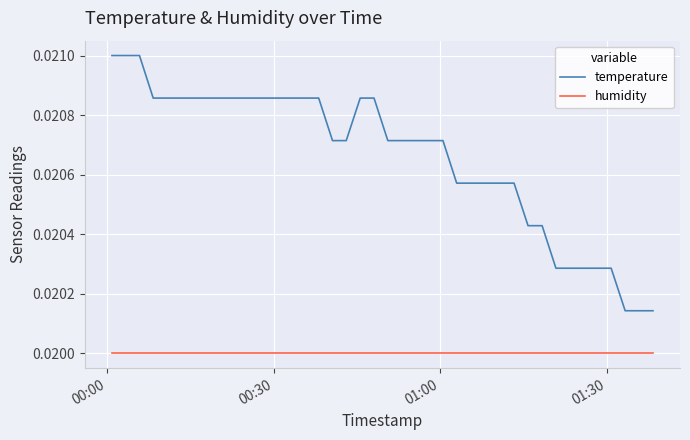

List the series in order of their overall mean, highest first.

temperature, humidity